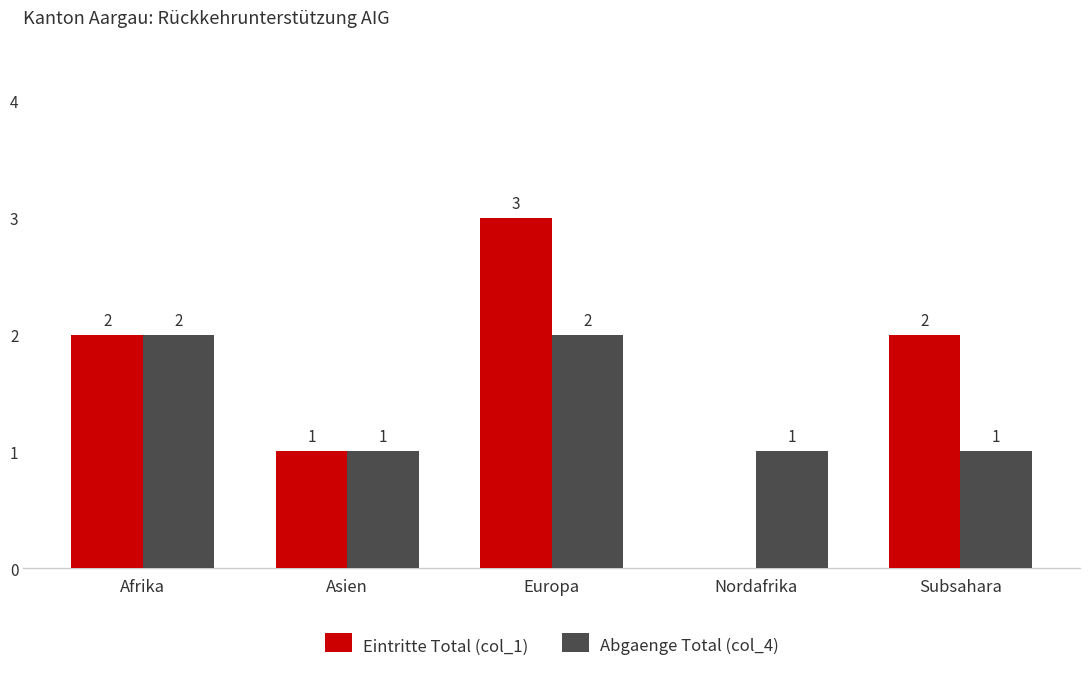

Which series has the largest range (max minus min)?

Eintritte Total (col_1)